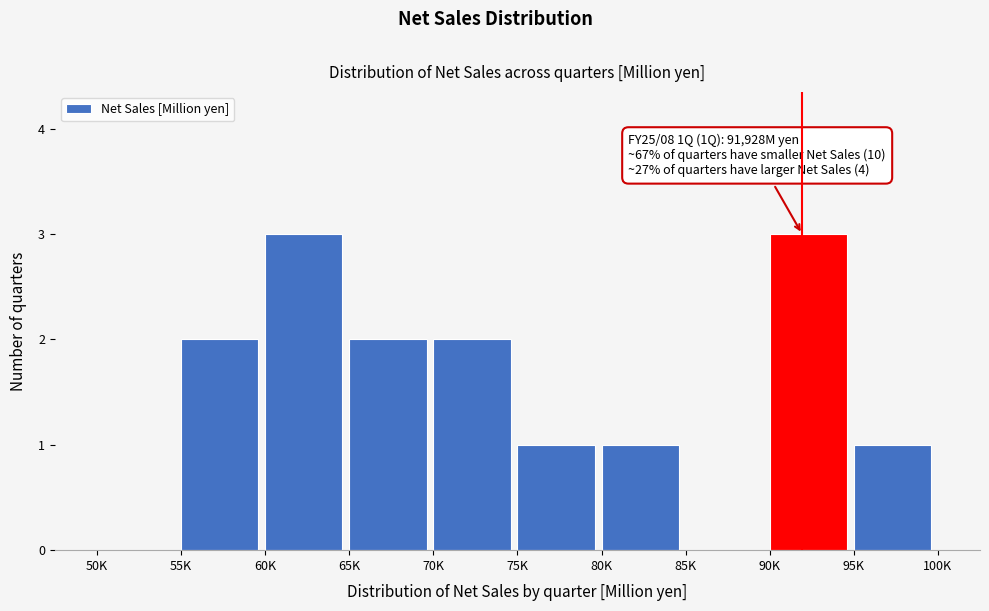

Reading right to left, what are all the values shown in this chart?

95K=1	90K=3	85K=0	80K=1	75K=1	70K=2	65K=2	60K=3	55K=2	50K=0